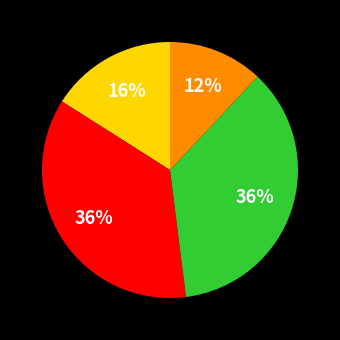

To the nearest percent, what is the average slice percentage?

25%